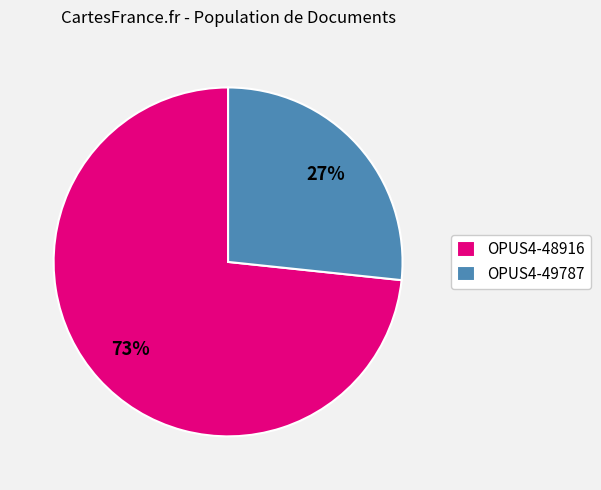

Is the sum of OPUS4-48916 and OPUS4-49787 greater than half?

Yes